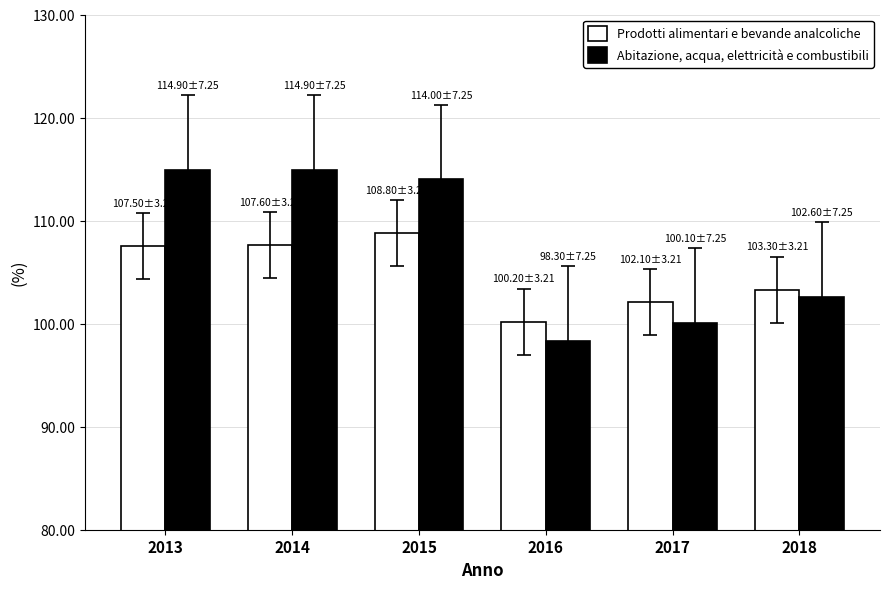

What is the difference between the highest and lowest values at 2016?

1.9